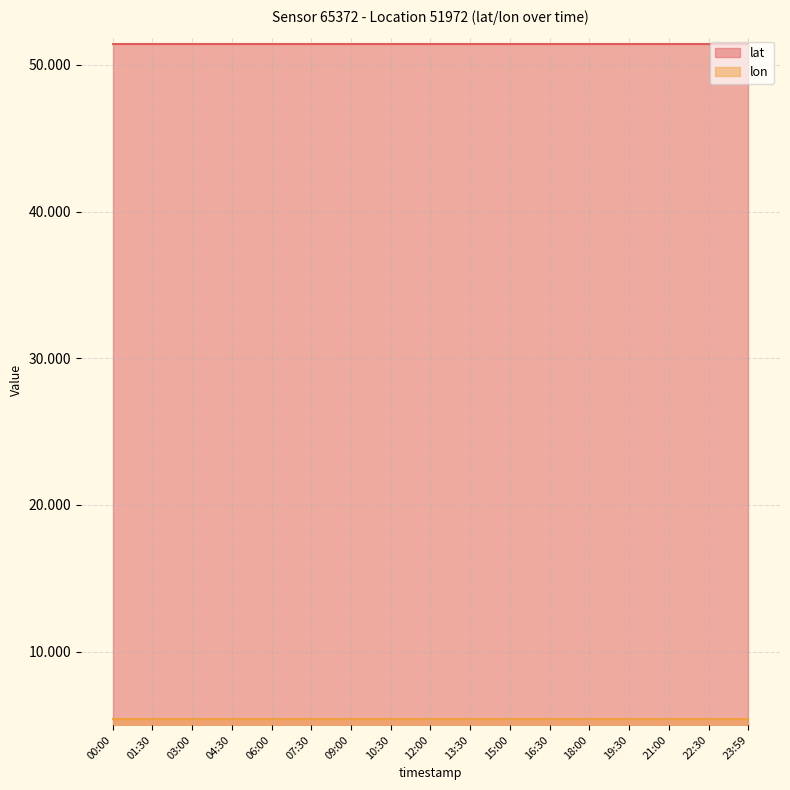

Which category has the highest value across all series?

00:00